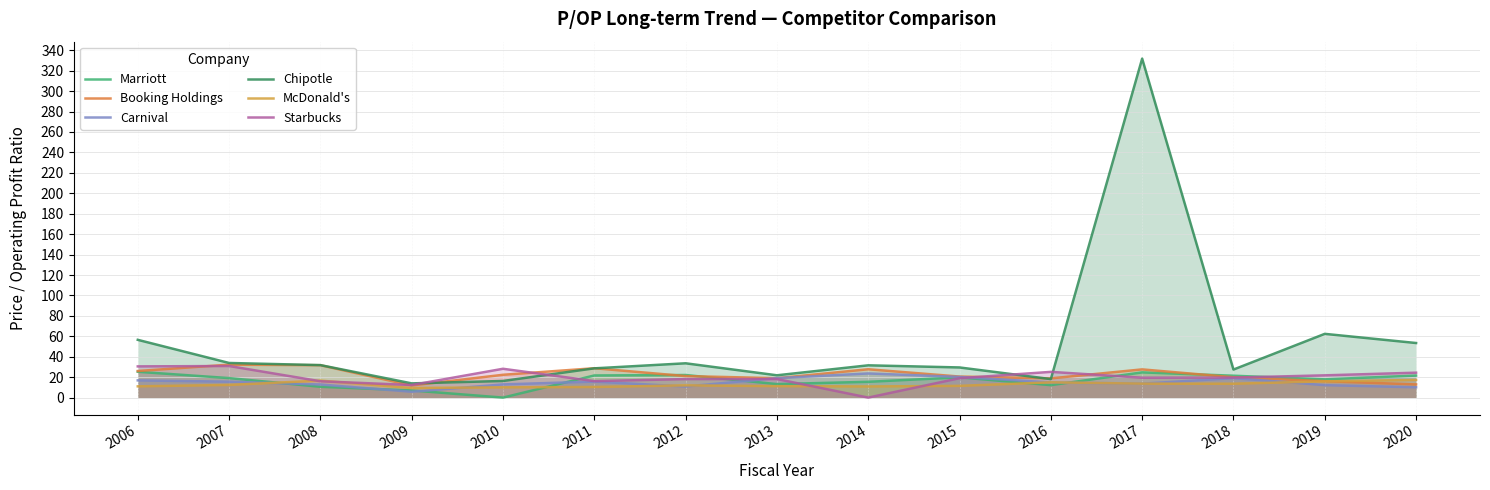

At which label is Carnival closest to 14?

2017